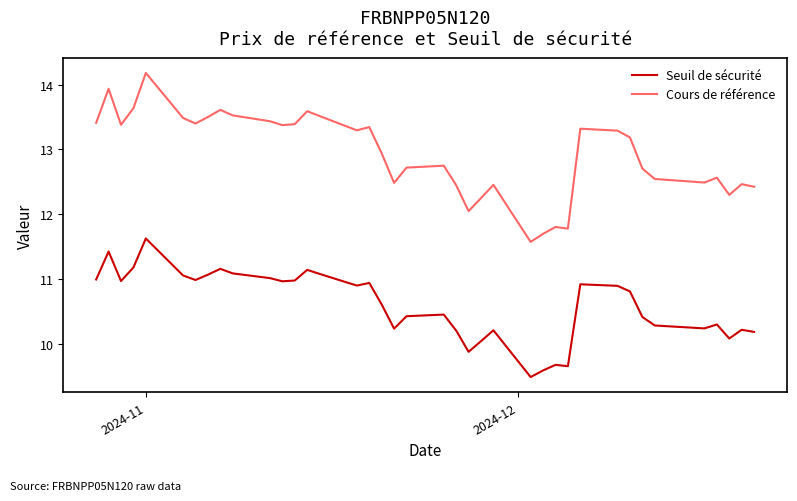

Rank the series by their maximum value, from lowest to highest.

Seuil de sécurité, Cours de référence